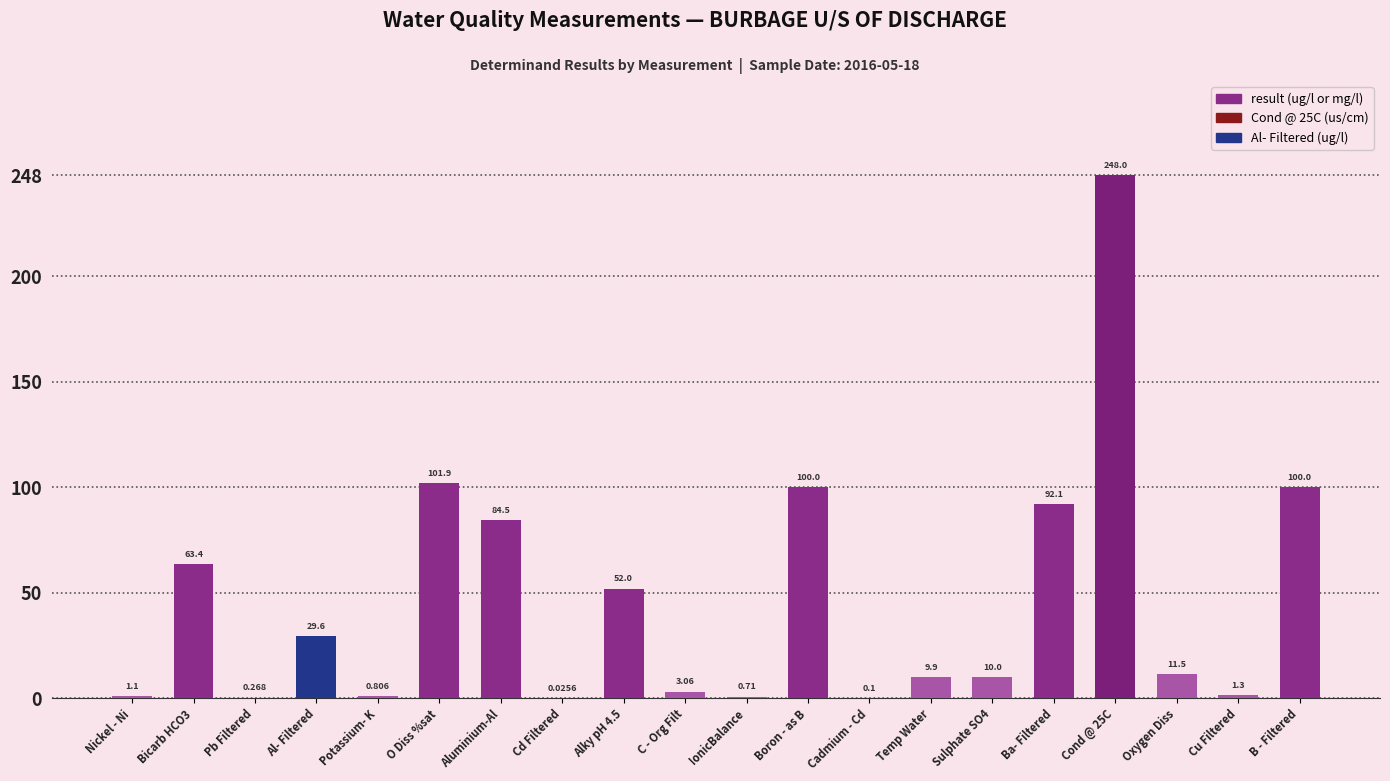

Which category has the highest value across all series?

Cond @ 25C